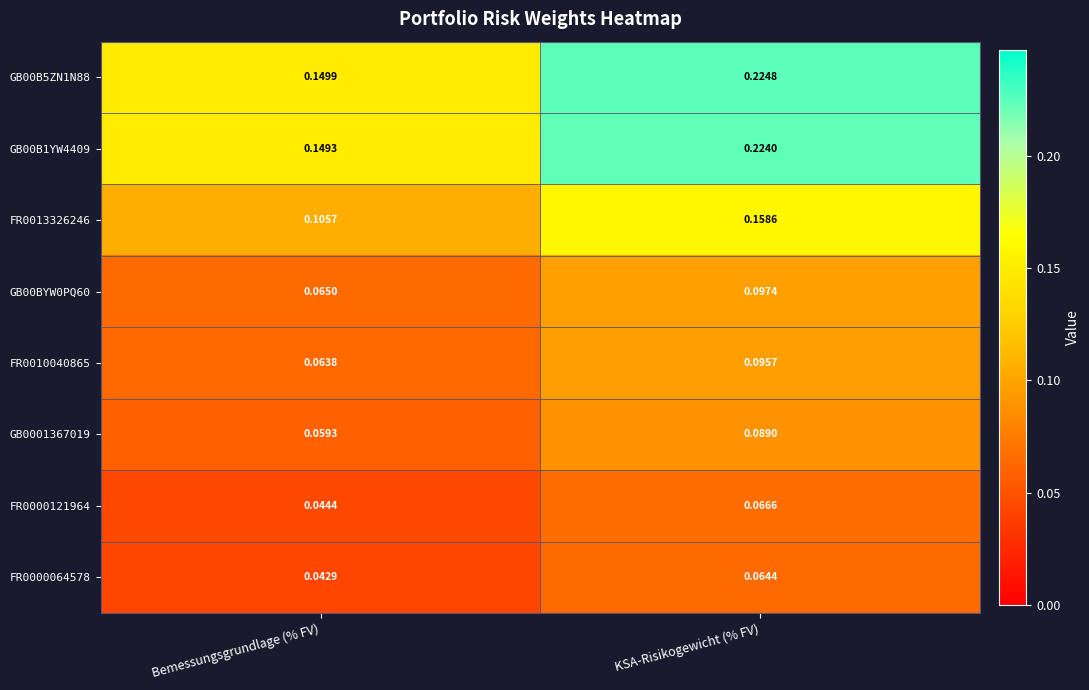

Is the value of GB0001367019 at Bemessungsgrundlage (% FV) greater than the value of GB00B1YW4409 at Bemessungsgrundlage (% FV)?

No